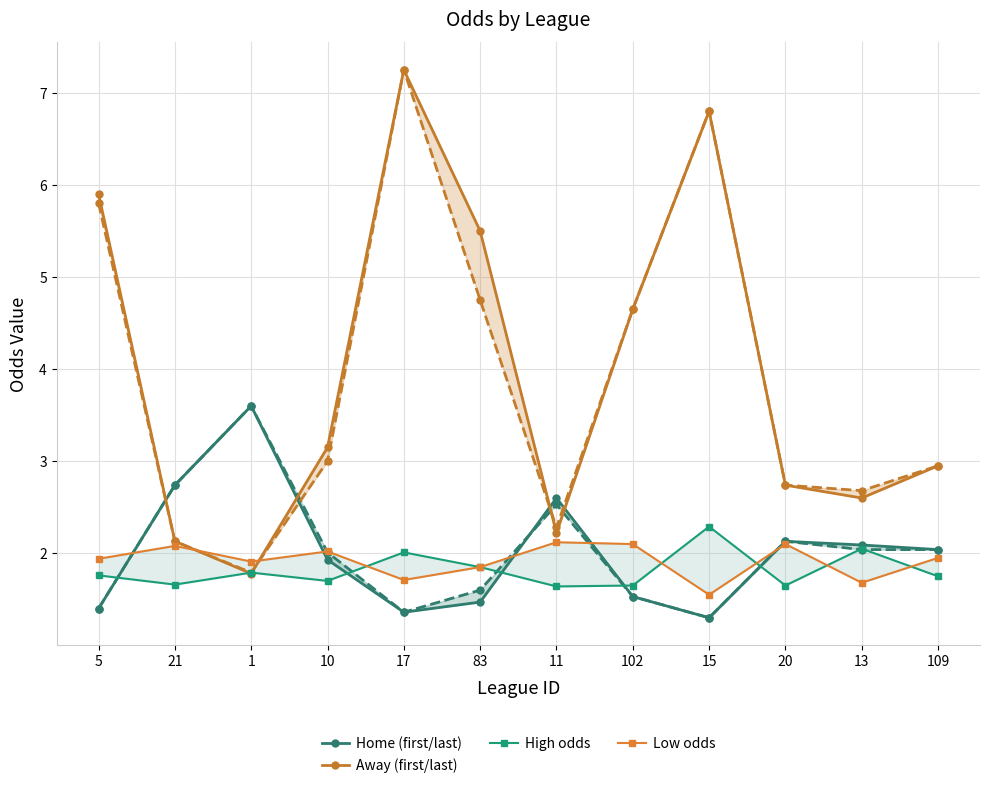

List the series in order of their peak value, lowest first.

Low odds, High odds, Home (first/last), Away (first/last)